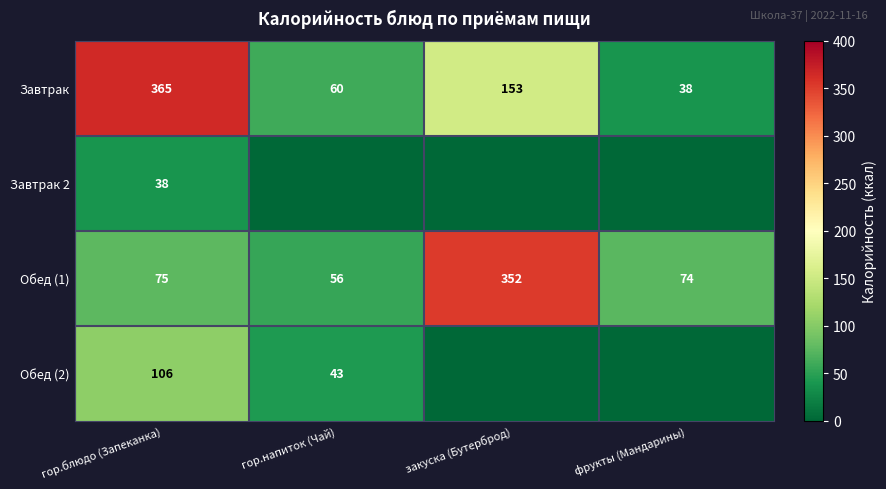

The value of Обед (2) at гор.блюдо (Запеканка) is 106. True or false?

True